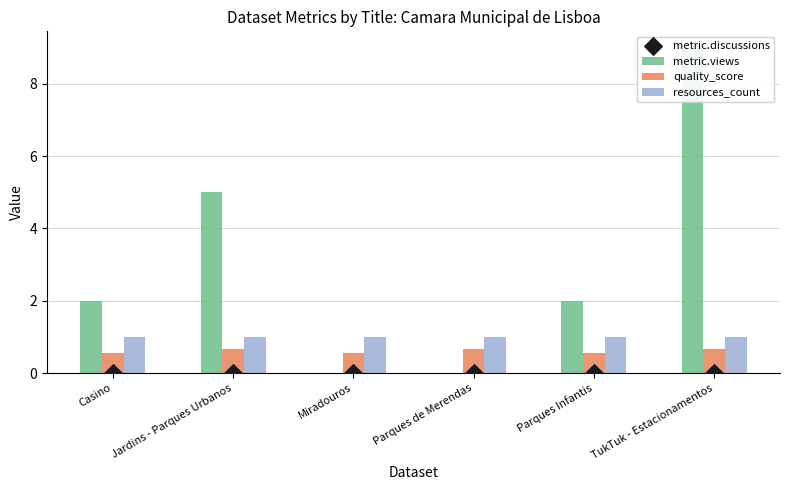

What is the total value across all series at Jardins - Parques Urbanos?

6.7